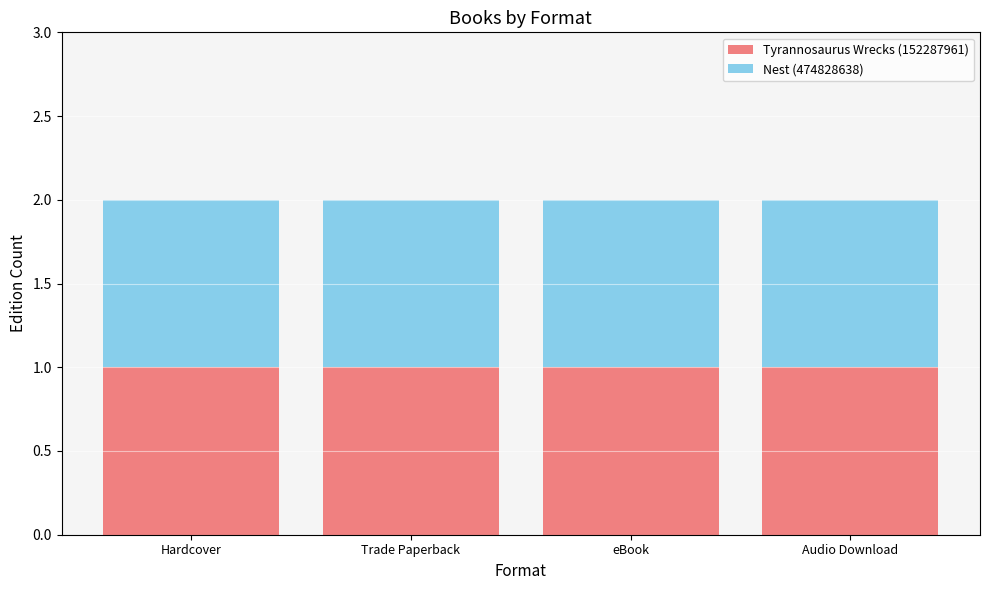

What is the label of the 1st bar from the left?

Hardcover